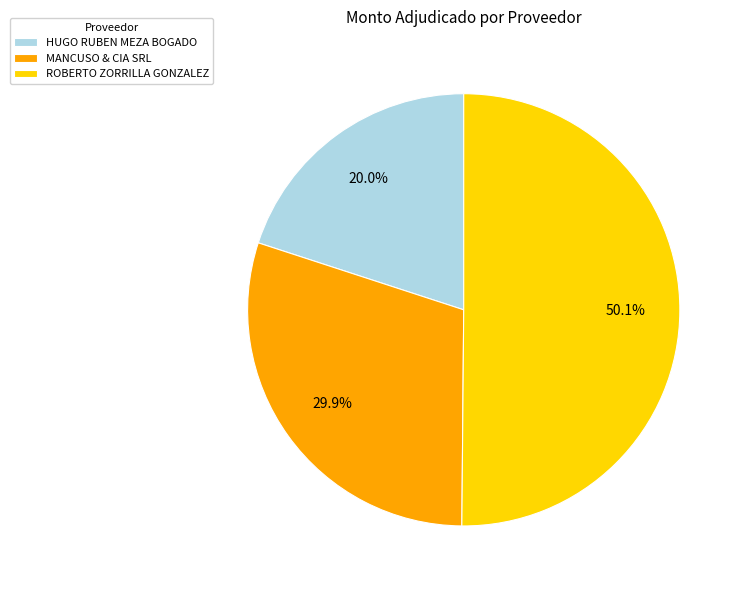

How much of the chart is everything except HUGO RUBEN MEZA BOGADO?

80.0%